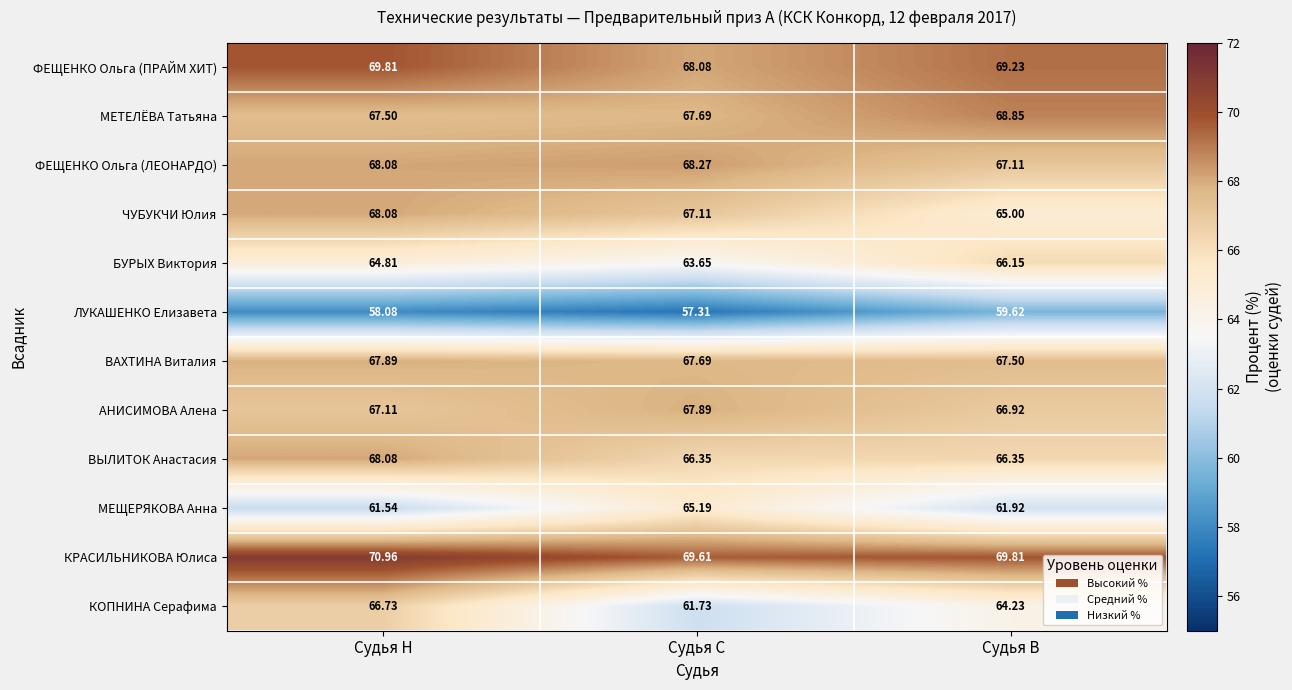

Which series has the widest spread of values?

КОПНИНА Серафима